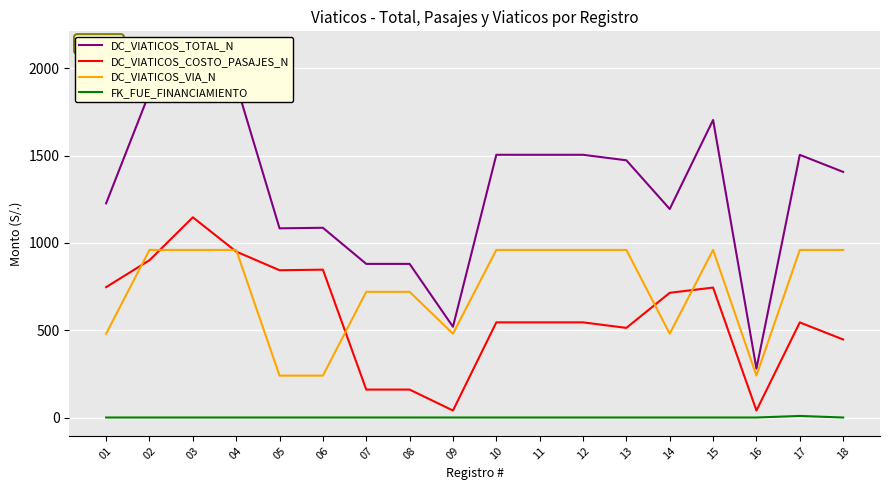

At which category does DC_VIATICOS_TOTAL_N reach its first local peak?

03